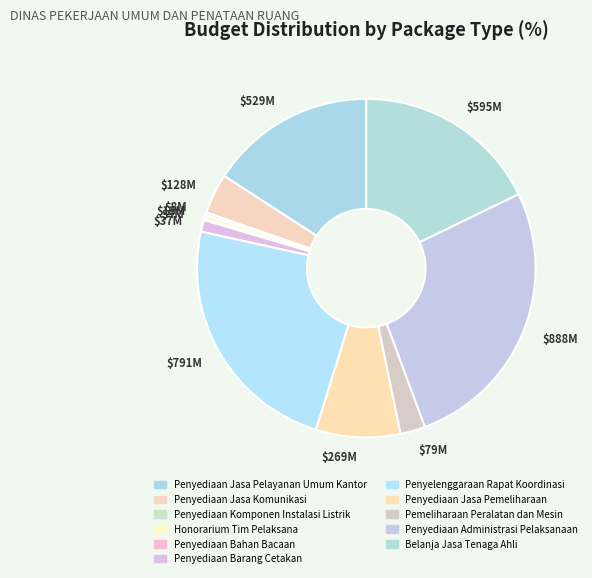

Which slice is the smallest?

Penyediaan Bahan Bacaan